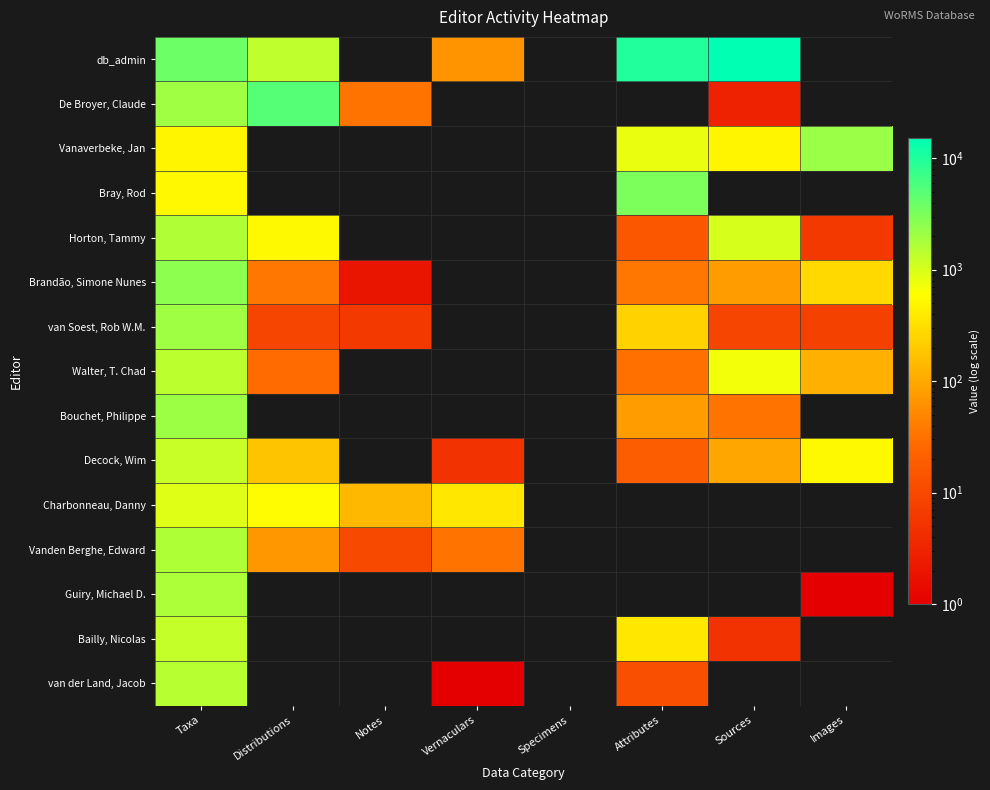

Which series has the largest range (max minus min)?

db_admin